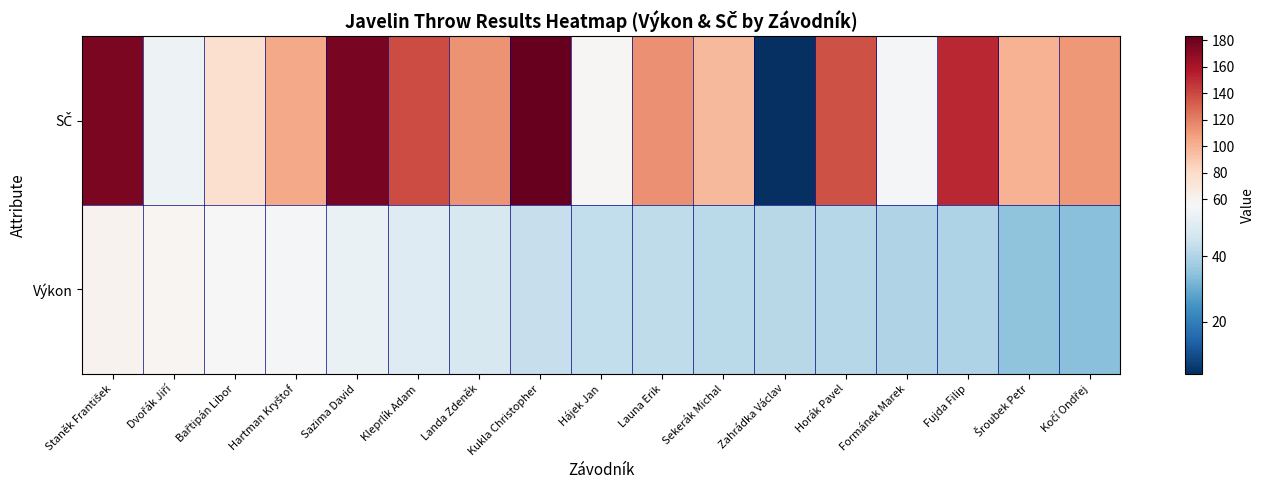

What is the smallest value displayed?

4.0